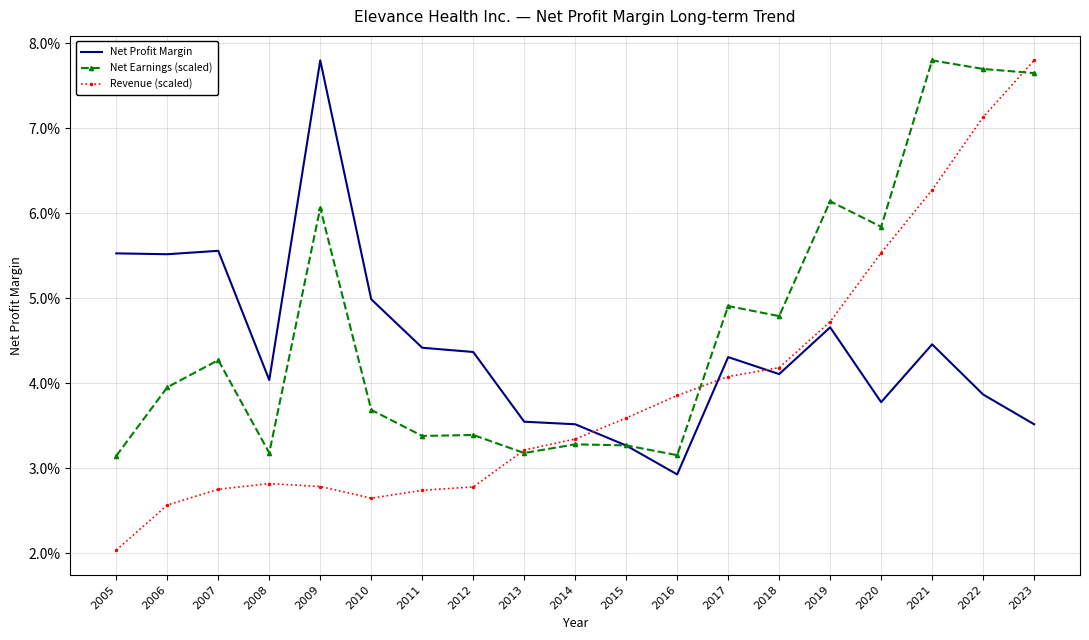

What are all the series names shown in the legend?

Net Profit Margin, Net Earnings (scaled), Revenue (scaled)